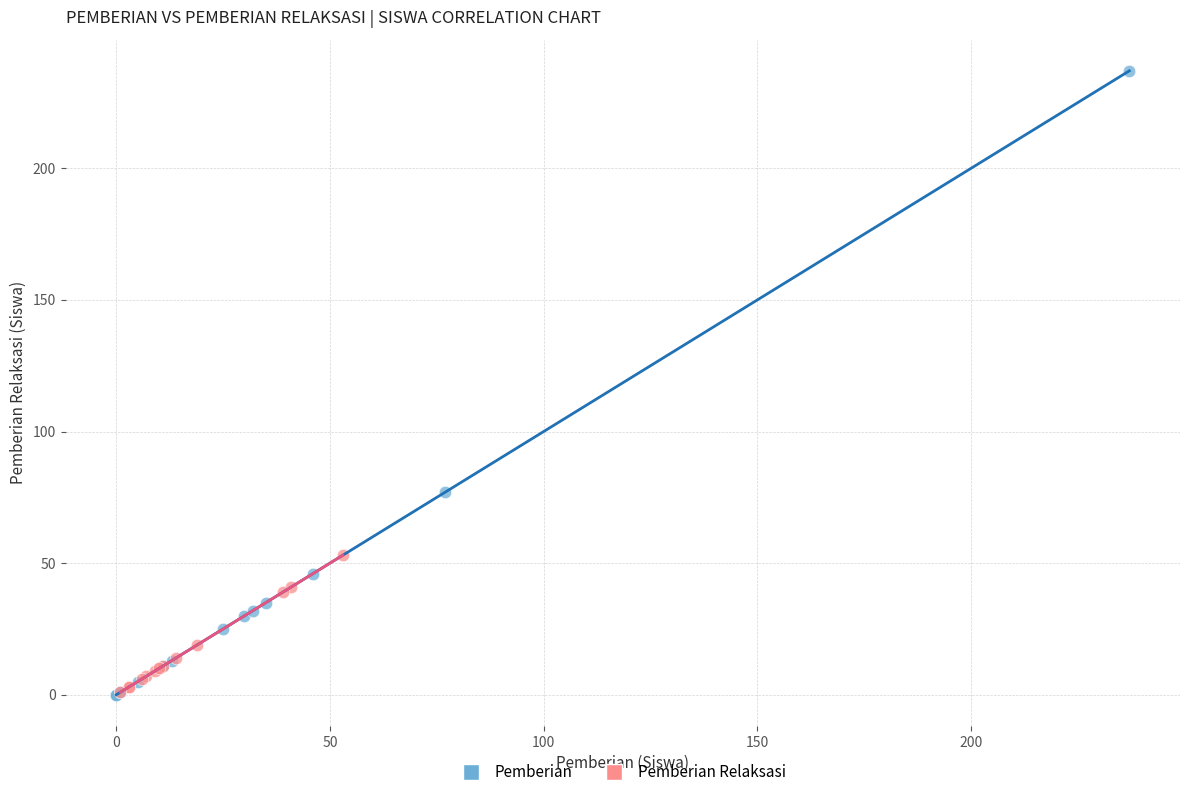

Which series contains the highest Y value?

Pemberian